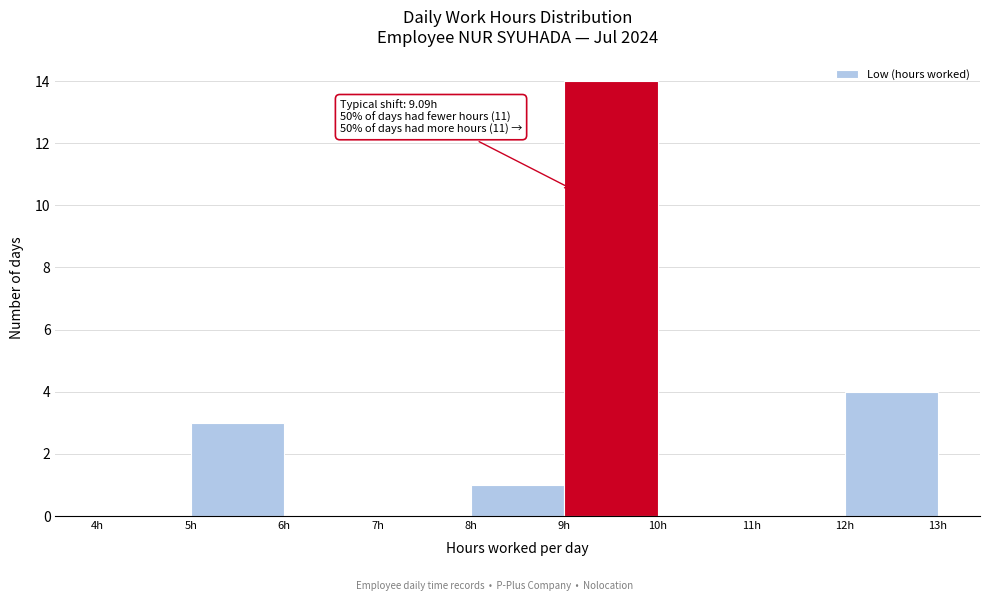

Over which range of the x-axis is the bar tallest?

9 to 10